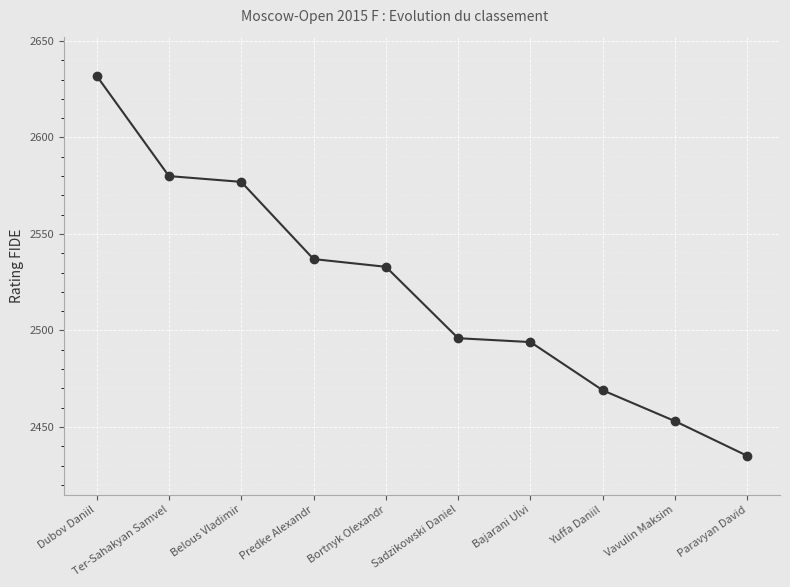

List the labels in order of value, largest first.

Dubov Daniil, Ter-Sahakyan Samvel, Belous Vladimir, Predke Alexandr, Bortnyk Olexandr, Sadzikowski Daniel, Bajarani Ulvi, Yuffa Daniil, Vavulin Maksim, Paravyan David